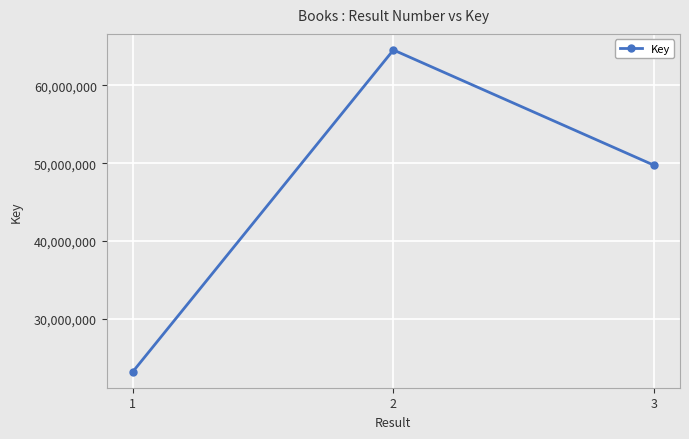

What is the change in value from 1 to 2?

+41367663